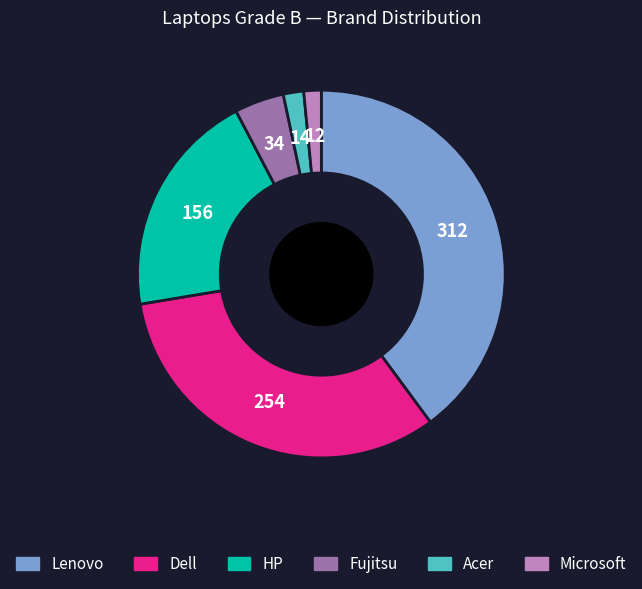

Is the sum of Acer and Dell greater than half?

No